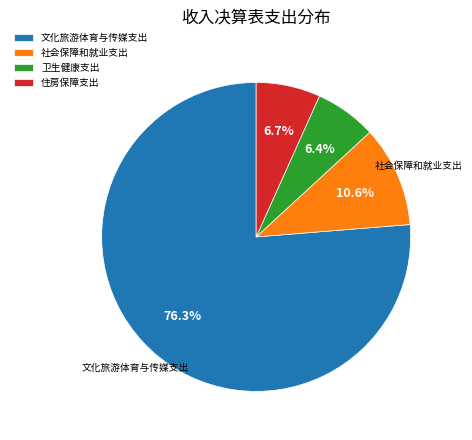

Which category accounts for the majority?

文化旅游体育与传媒支出